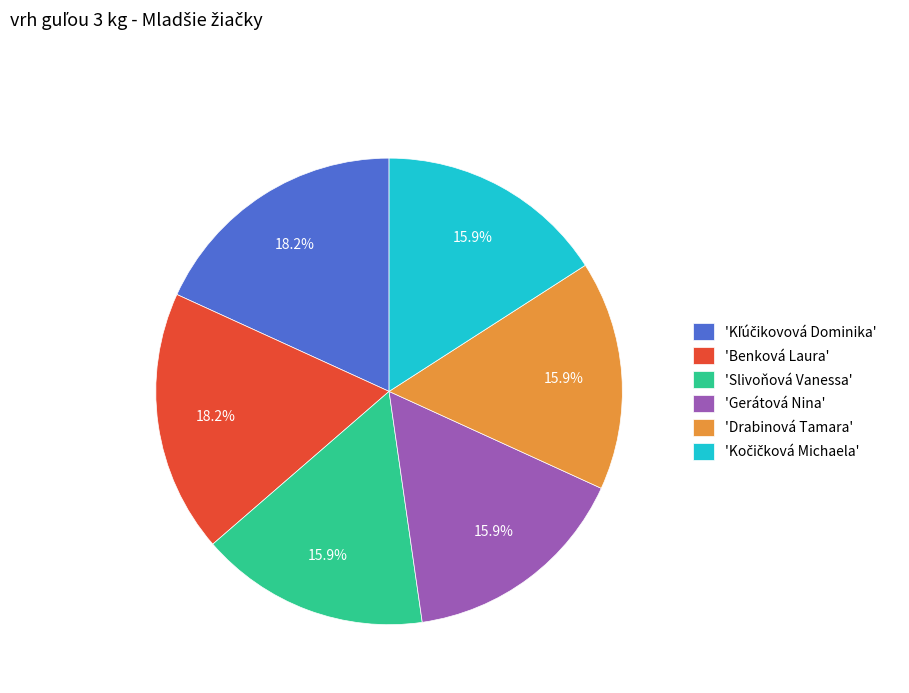

Count the number of slices in the pie.

6